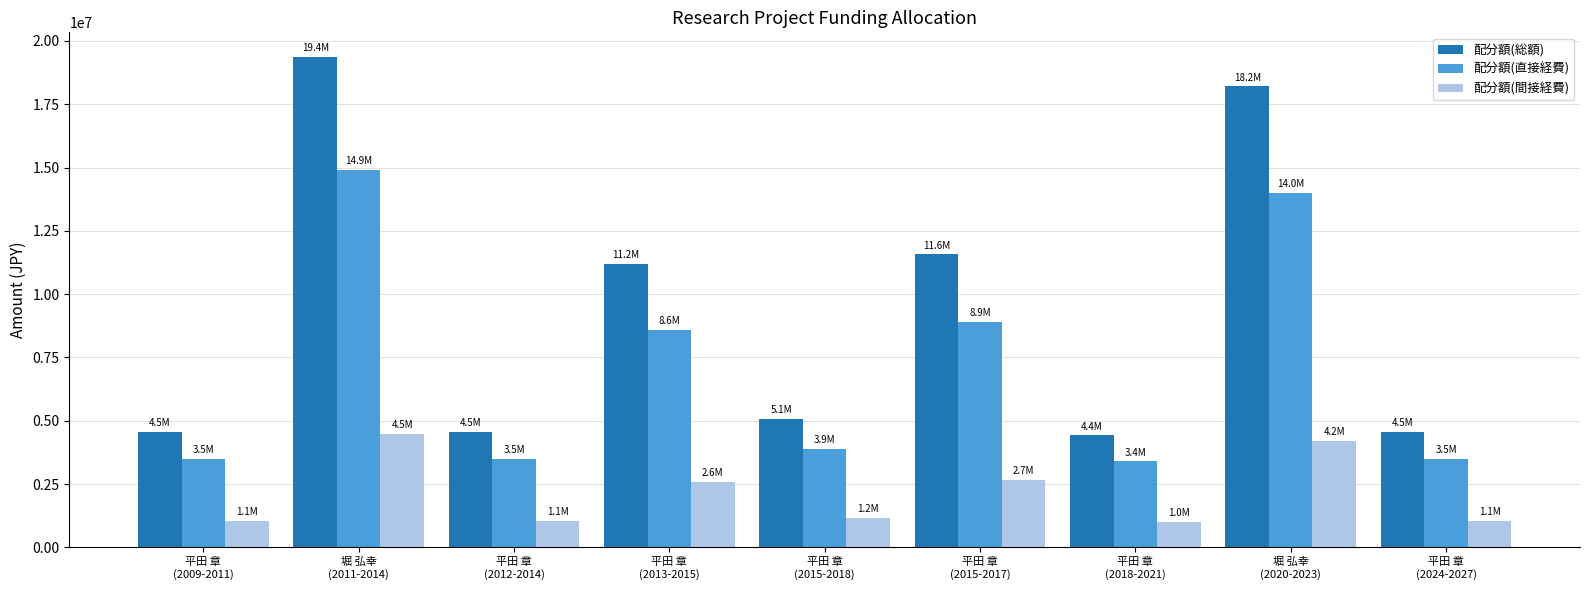

How many data points in 配分額(間接経費) are less than 1170000?

4